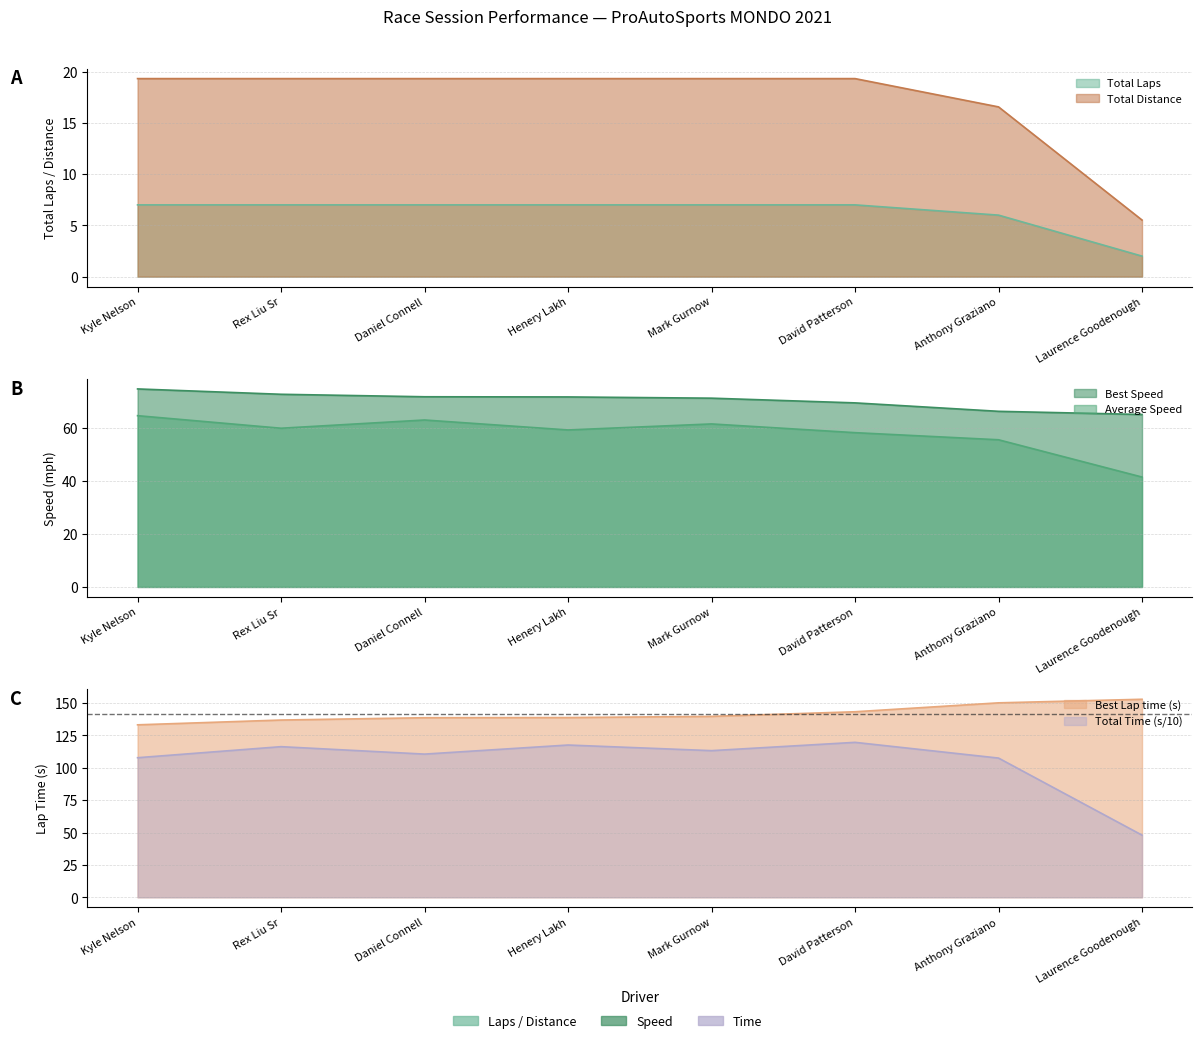

Reading left to right, what are all the values shown in this chart?

Total Time: 107.8	116.4	110.6	117.6	113.3	119.7	107.6	48.0
Best Lap time: 133.2	136.9	138.7	138.9	139.8	143.3	150.2	153.0
Best Speed: 74.6	72.6	71.6	71.6	71.1	69.3	66.1	64.9
Average Speed: 64.5	59.8	62.9	59.1	61.4	58.1	55.4	41.4
Total Laps: 7.0	7.0	7.0	7.0	7.0	7.0	6.0	2.0
Total Distance: 19.3	19.3	19.3	19.3	19.3	19.3	16.6	5.5